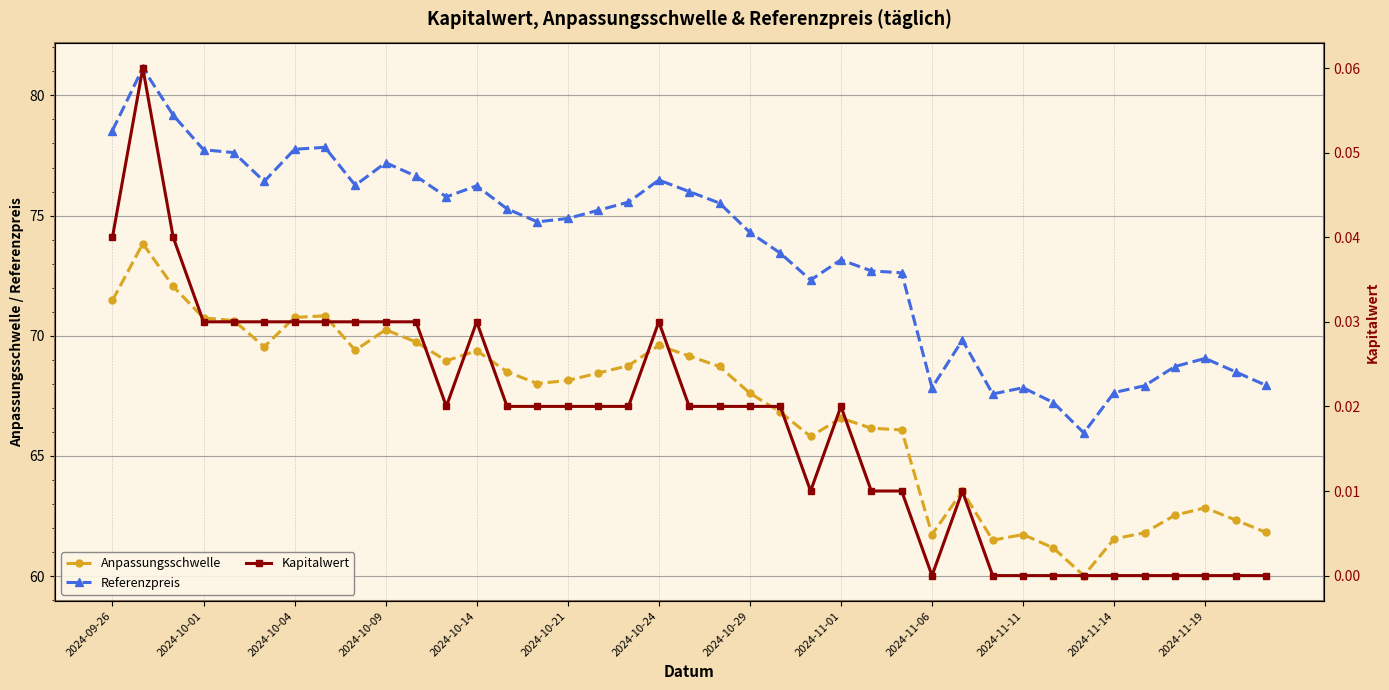

What is the minimum value for Referenzpreis?

66.0